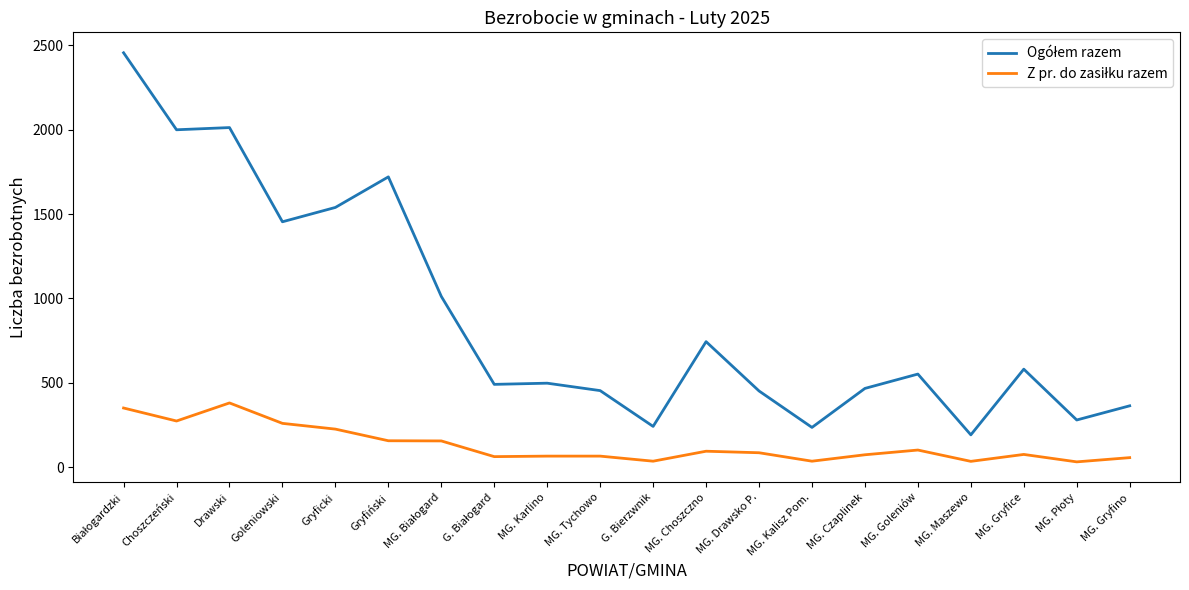

What is the smallest value displayed?

32